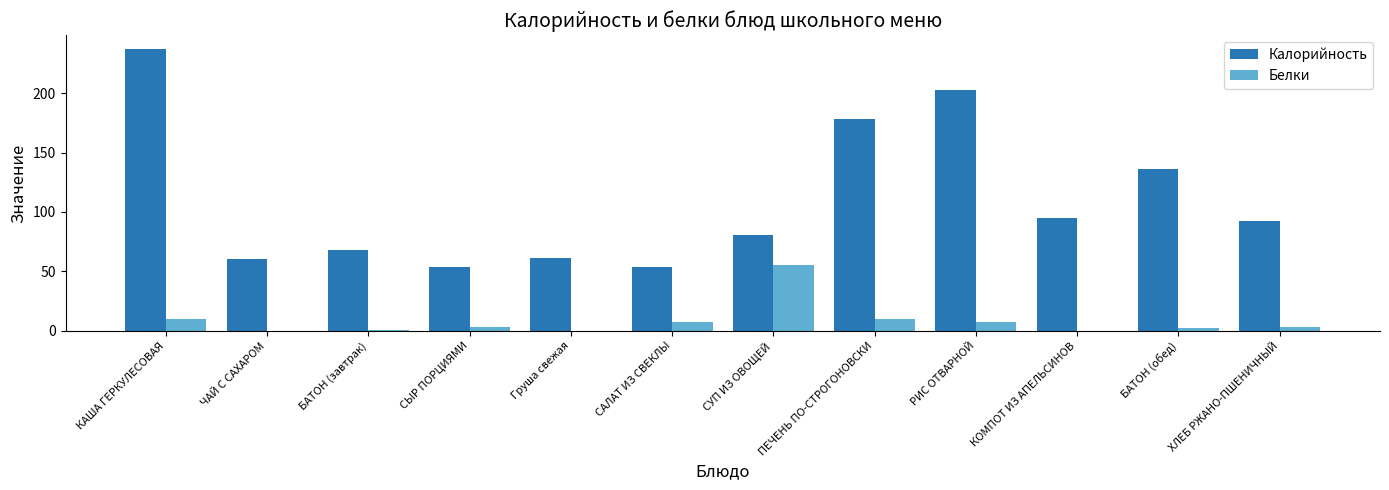

Which series has the widest spread of values?

Калорийность